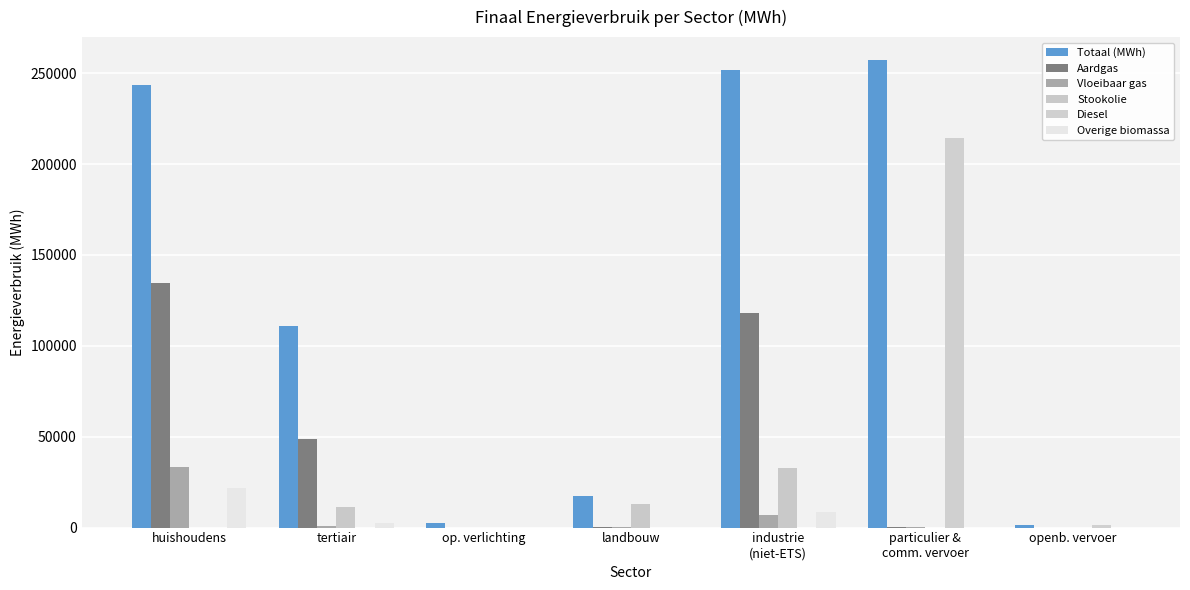

How many groups of bars are there?

7